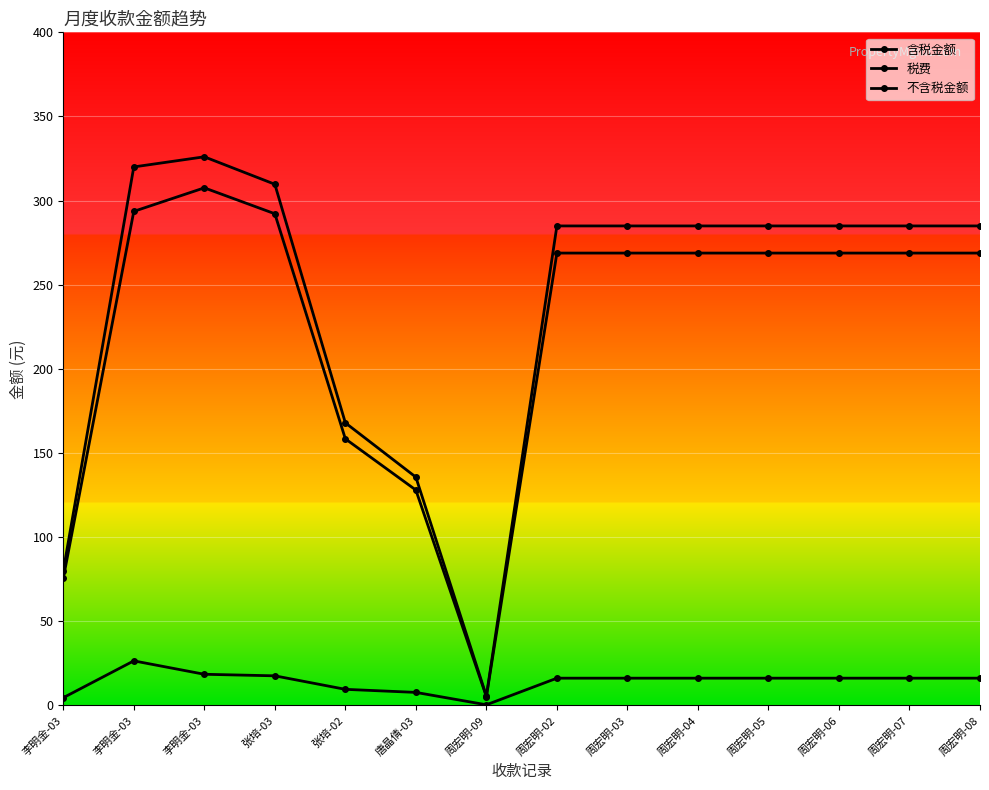

How many values in the 不含税金额 series exceed 268?

10